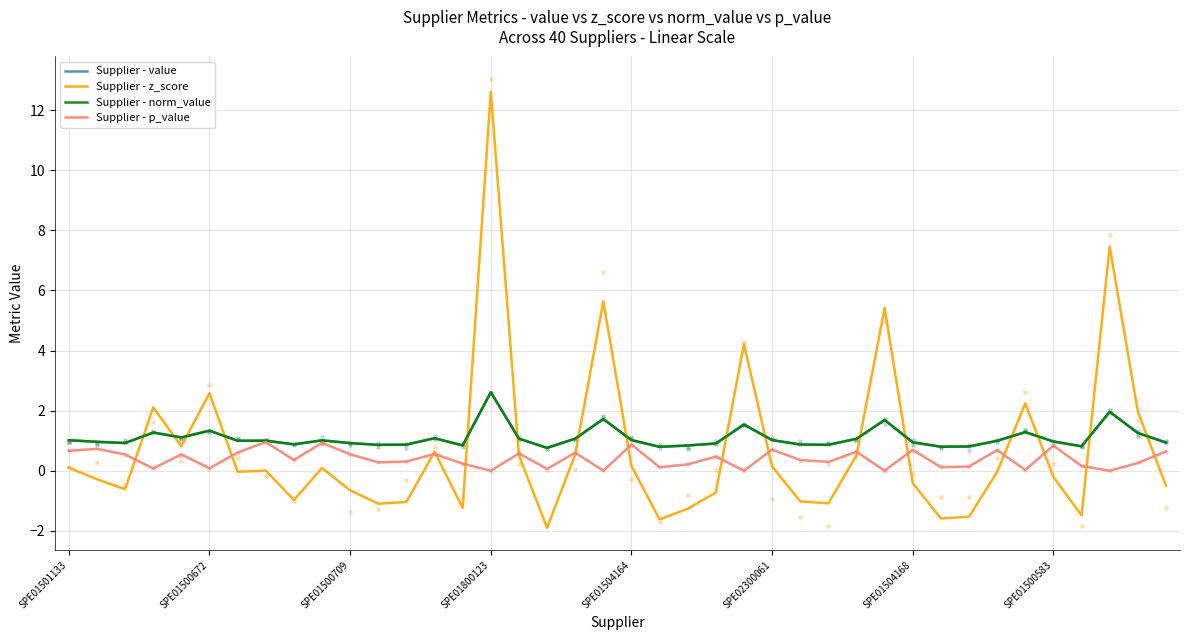

At how many categories does at least one series exceed 0?

40